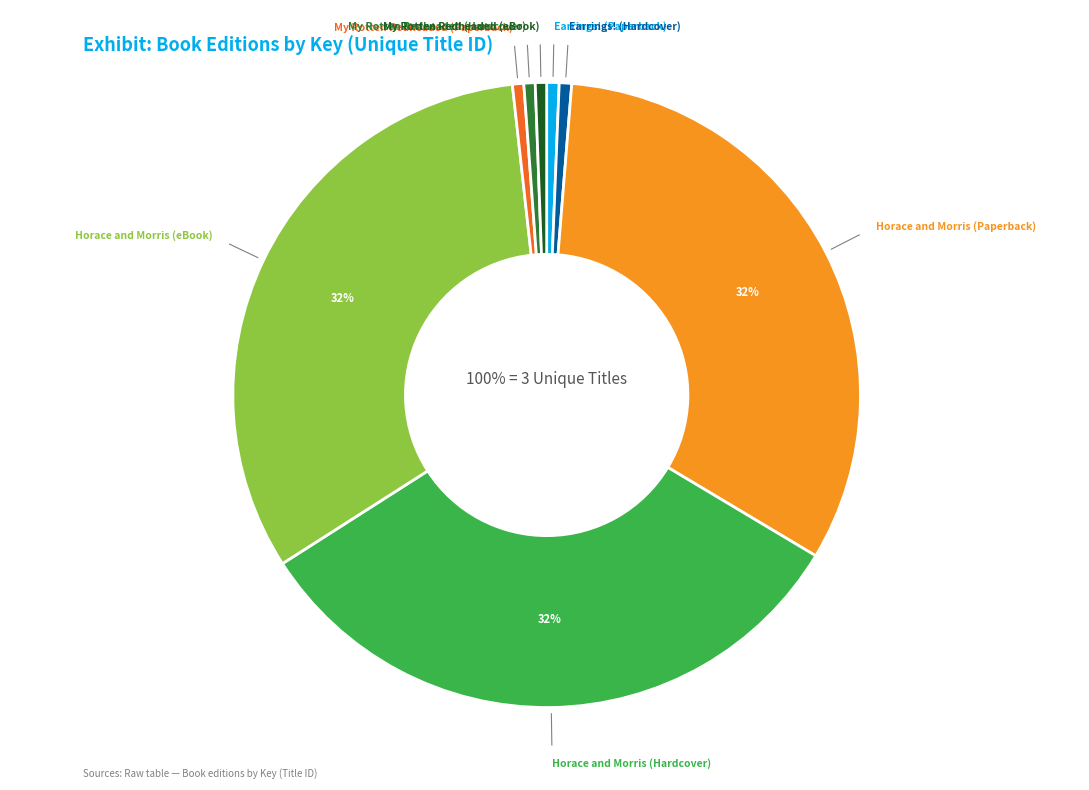

Does My Rotten Redheaded (eBook) represent more than half of the total?

No